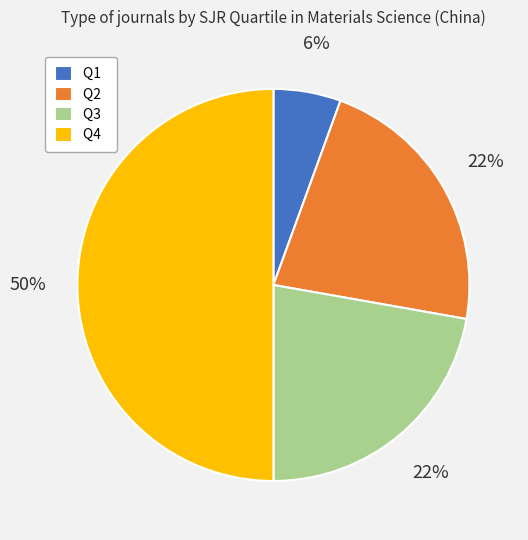

The Q1 slice represents 6% of the pie. True or false?

True